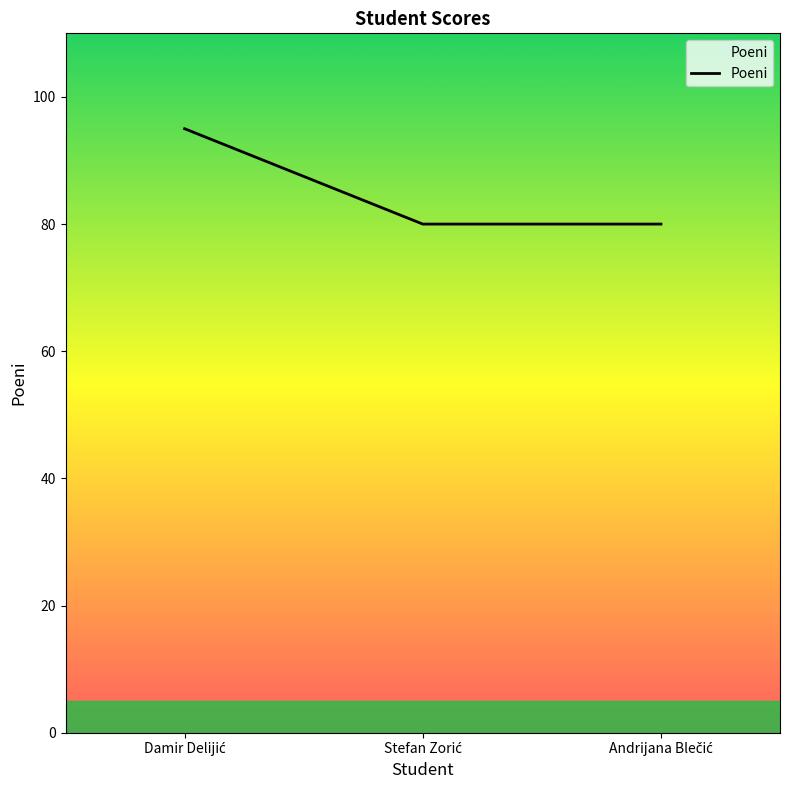

What is the maximum value shown in the chart?

95